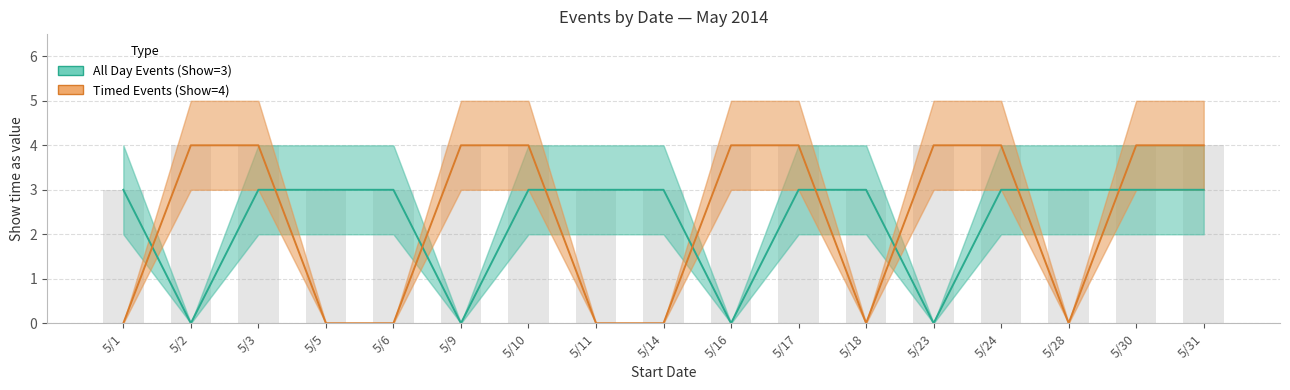

Count the number of categories in the chart.

17